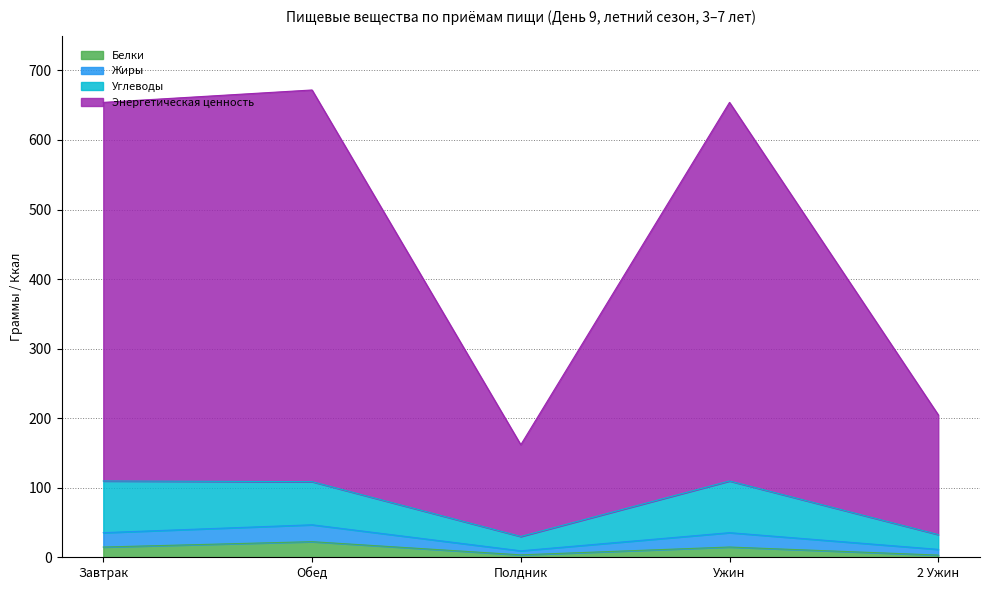

At which category is the sum across all series the highest?

Обед